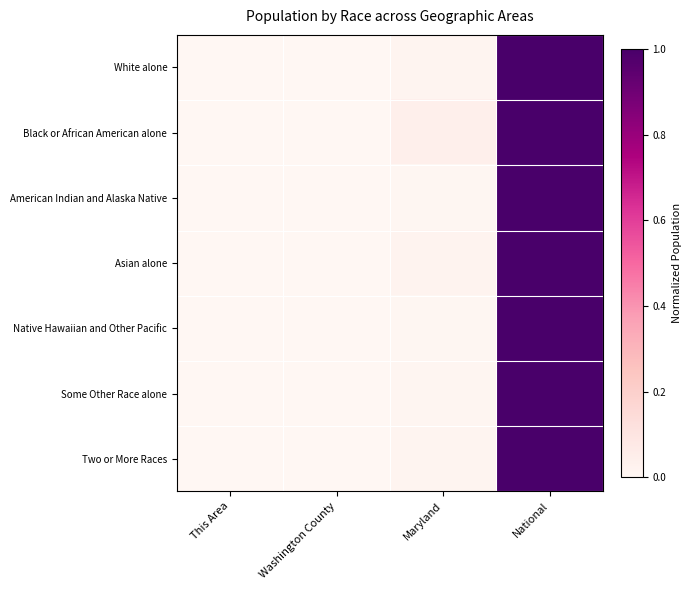

Reading right to left, list all the values displayed in this chart.

White alone: National=1.0	Maryland=0.0	Washington County=0.0	This Area=0.0
Black or African American alone: National=1.0	Maryland=0.0	Washington County=0.0	This Area=0.0
American Indian and Alaska Native: National=1.0	Maryland=0.0	Washington County=0.0	This Area=0.0
Asian alone: National=1.0	Maryland=0.0	Washington County=0.0	This Area=0.0
Native Hawaiian and Other Pacific: National=1.0	Maryland=0.0	Washington County=0.0	This Area=0.0
Some Other Race alone: National=1.0	Maryland=0.0	Washington County=0.0	This Area=0.0
Two or More Races: National=1.0	Maryland=0.0	Washington County=0.0	This Area=0.0